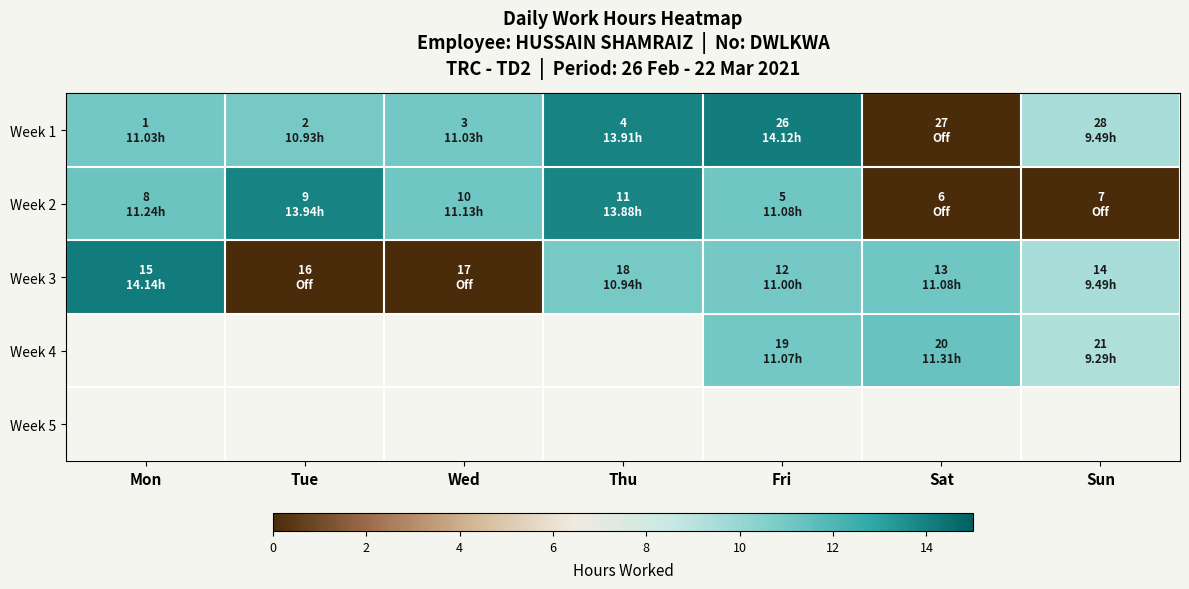

List the series in order of their overall mean, highest first.

Week 1, Week 2, Week 3, Week 4, Week 5